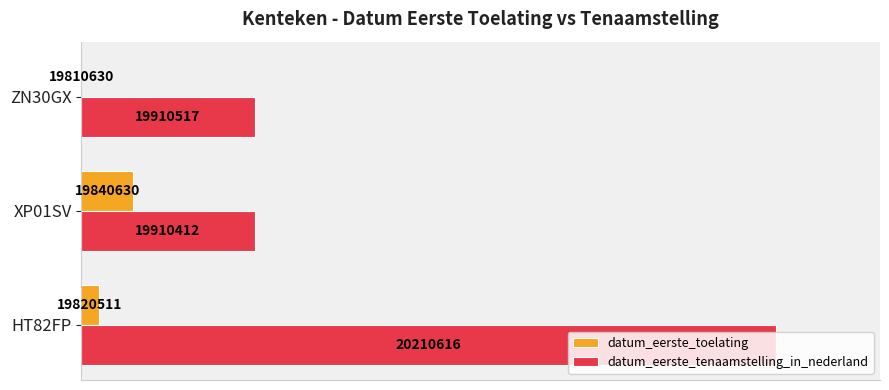

What are all the series names shown in the legend?

datum_eerste_toelating, datum_eerste_tenaamstelling_in_nederland